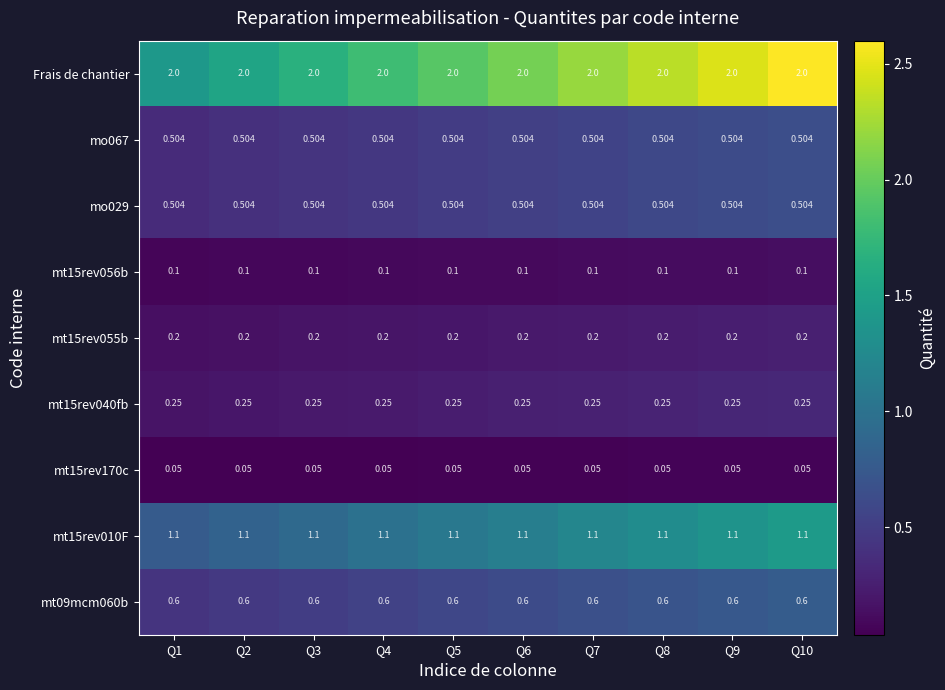

Is the value of mo029 at Q10 greater than the value of Frais de chantier at Q10?

No